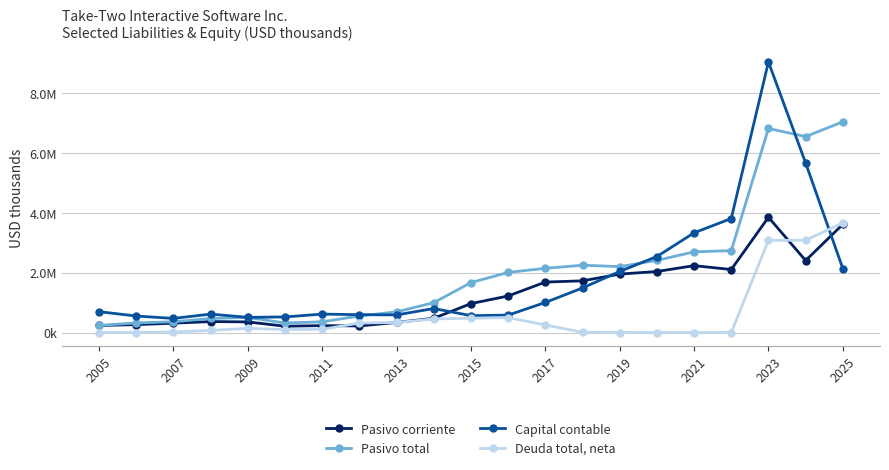

What are all the series names shown in the legend?

Pasivo corriente, Pasivo total, Capital contable, Deuda total, neta